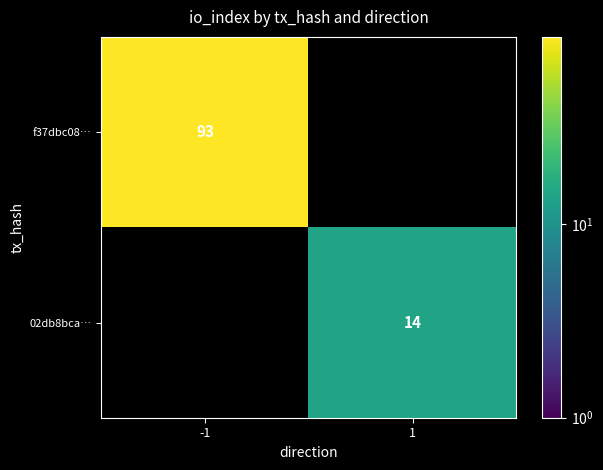

Count the number of categories in the chart.

2